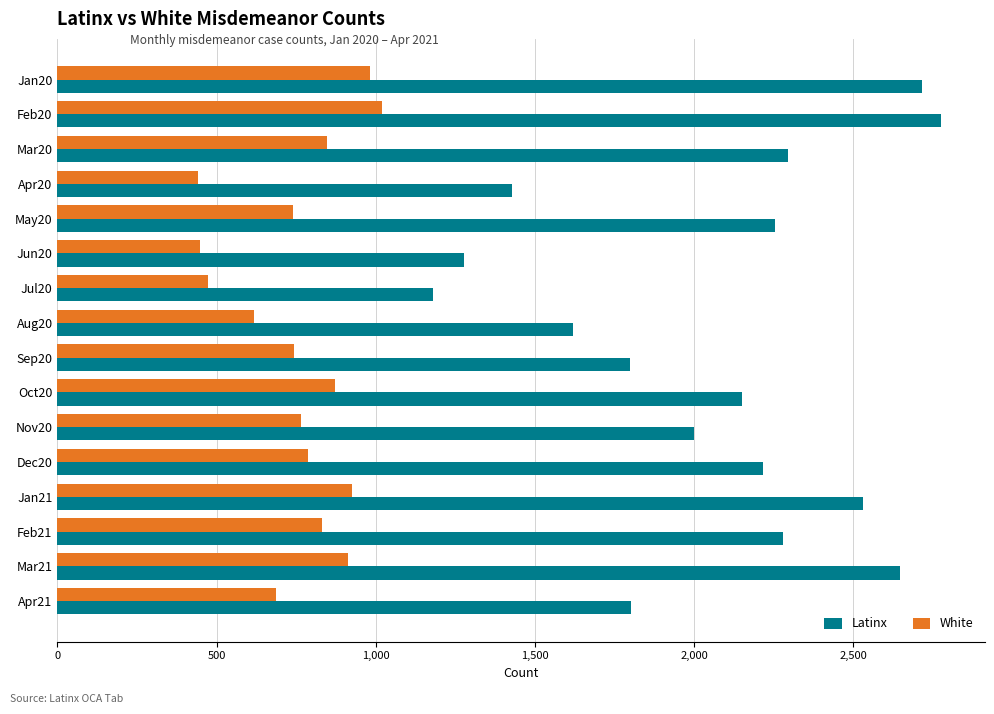

The value of Latinx at Feb20 is 870. True or false?

False